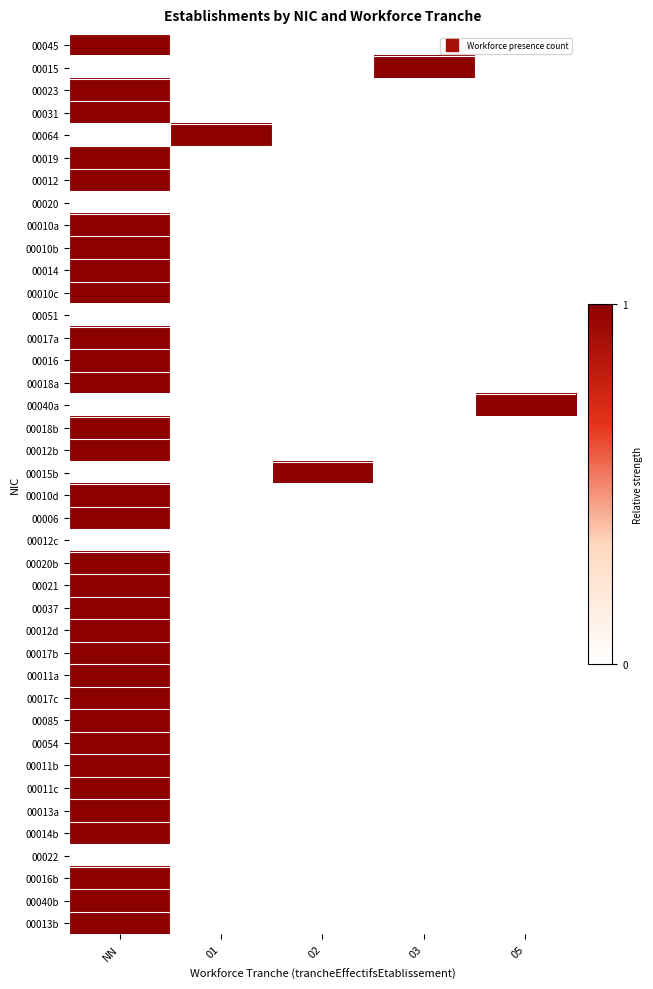

List the series in order of their peak value, highest first.

00045, 00015, 00023, 00031, 00064, 00019, 00012, 00010a, 00010b, 00014, 00010c, 00017a, 00016, 00018a, 00040a, 00018b, 00012b, 00015b, 00010d, 00006, 00020b, 00021, 00037, 00012d, 00017b, 00011a, 00017c, 00085, 00054, 00011b, 00011c, 00013a, 00014b, 00016b, 00040b, 00013b, 00020, 00051, 00012c, 00022